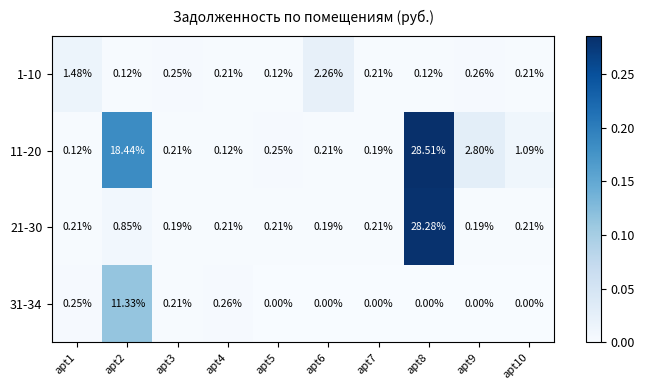

Is the value of 1-10 at apt1 greater than the value of 31-34 at apt3?

Yes